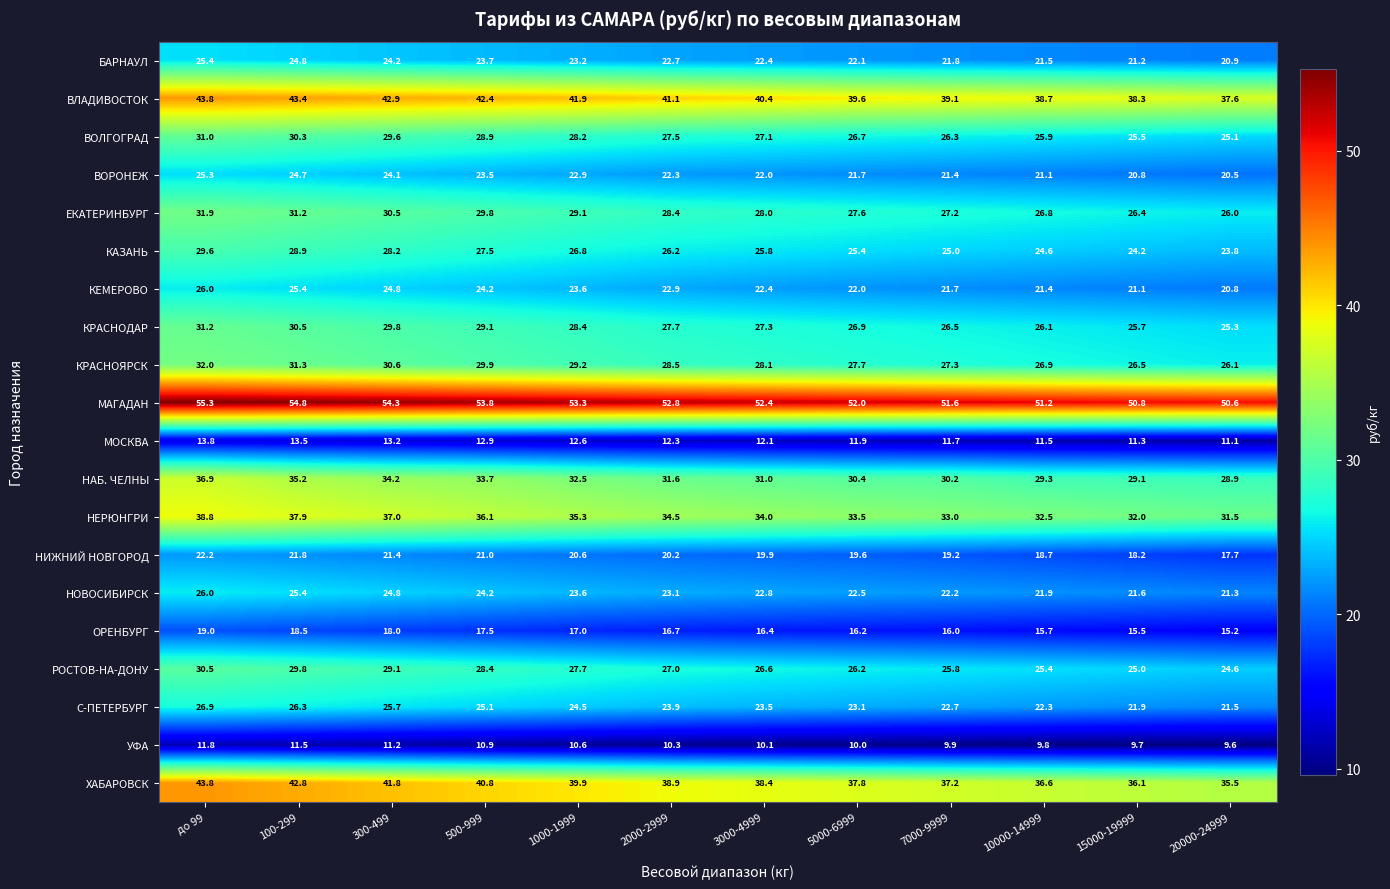

What value does the РОСТОВ-НА-ДОНУ series have at 300-499?

29.1